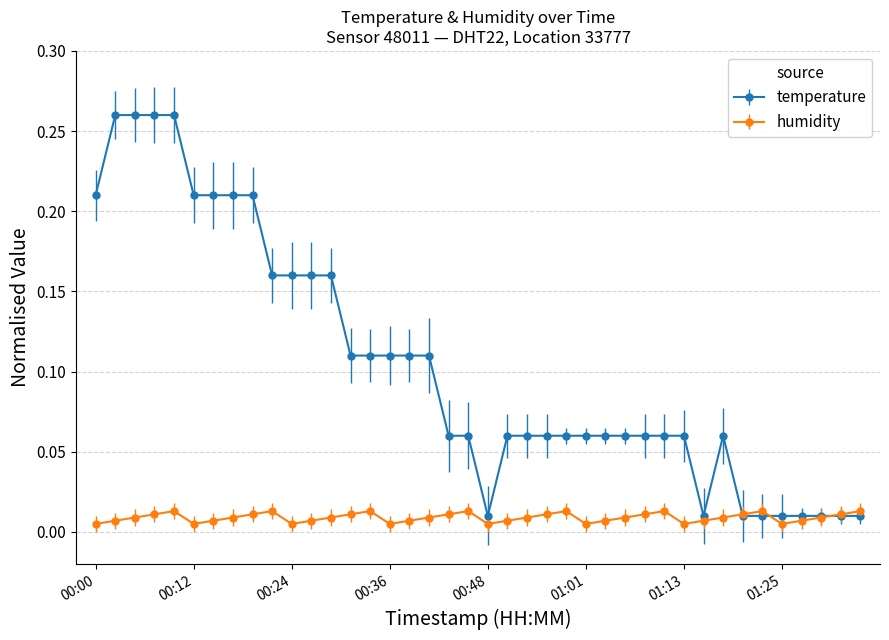

List the series in order of their overall mean, highest first.

temperature, humidity